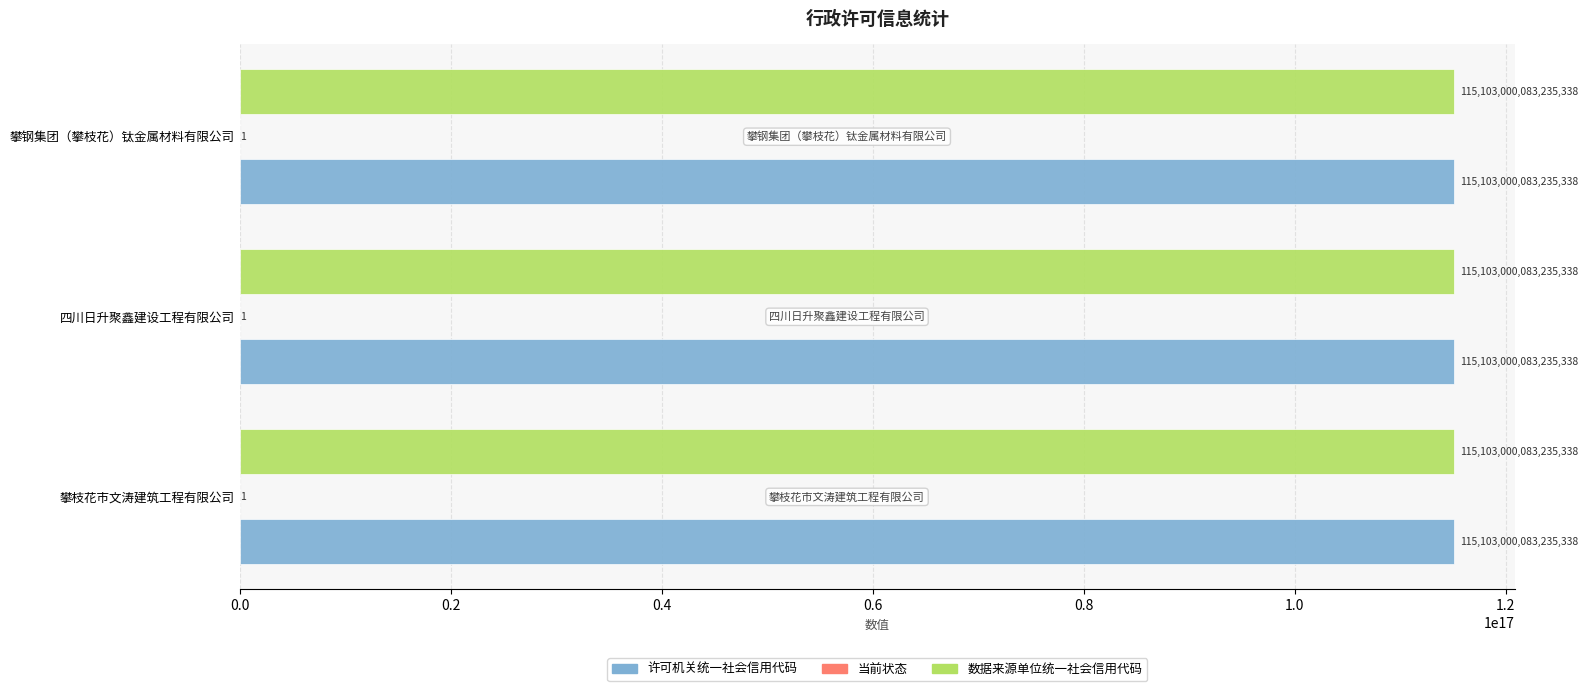

The 数据来源单位统一社会信用代码 series shows 156388445311330464 at 攀钢集团（攀枝花）钛金属材料有限公司. True or false?

False